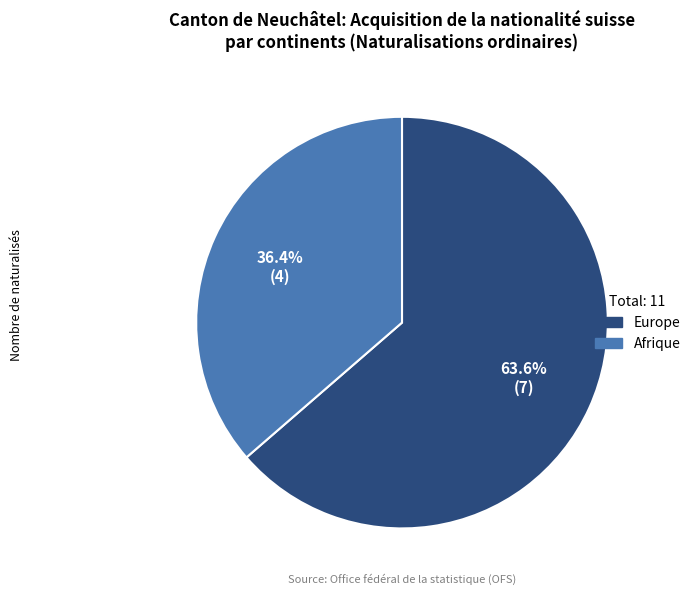

Is there any slice that represents more than half of the pie?

Yes